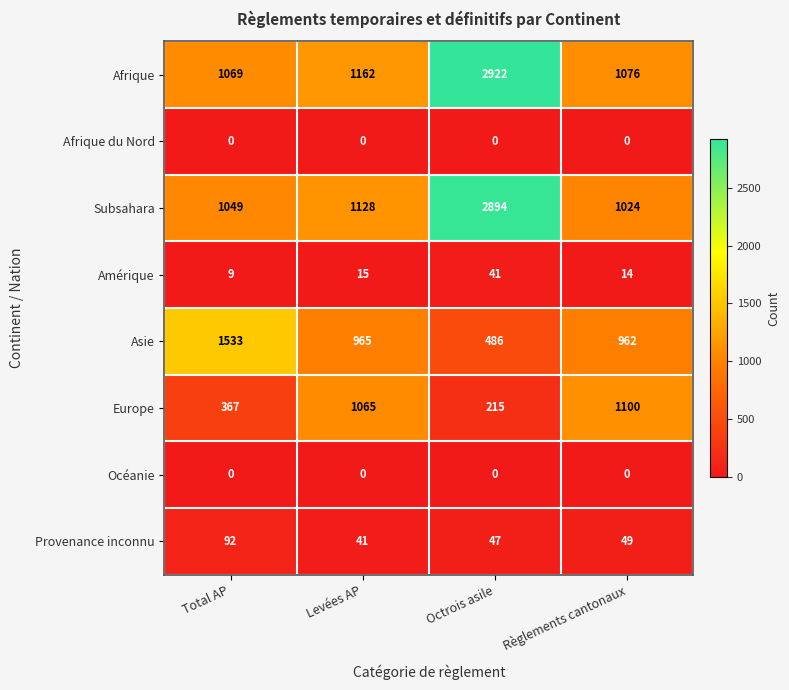

At which label does Subsahara reach its minimum?

Règlements cantonaux